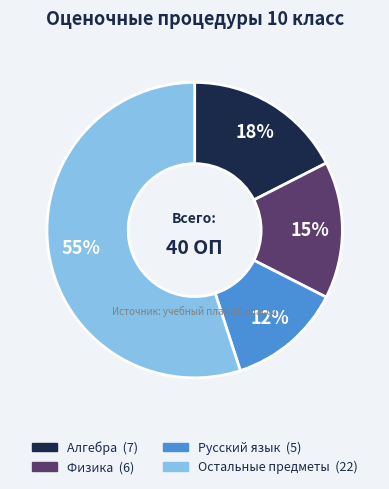

Does any single category account for the majority?

Yes